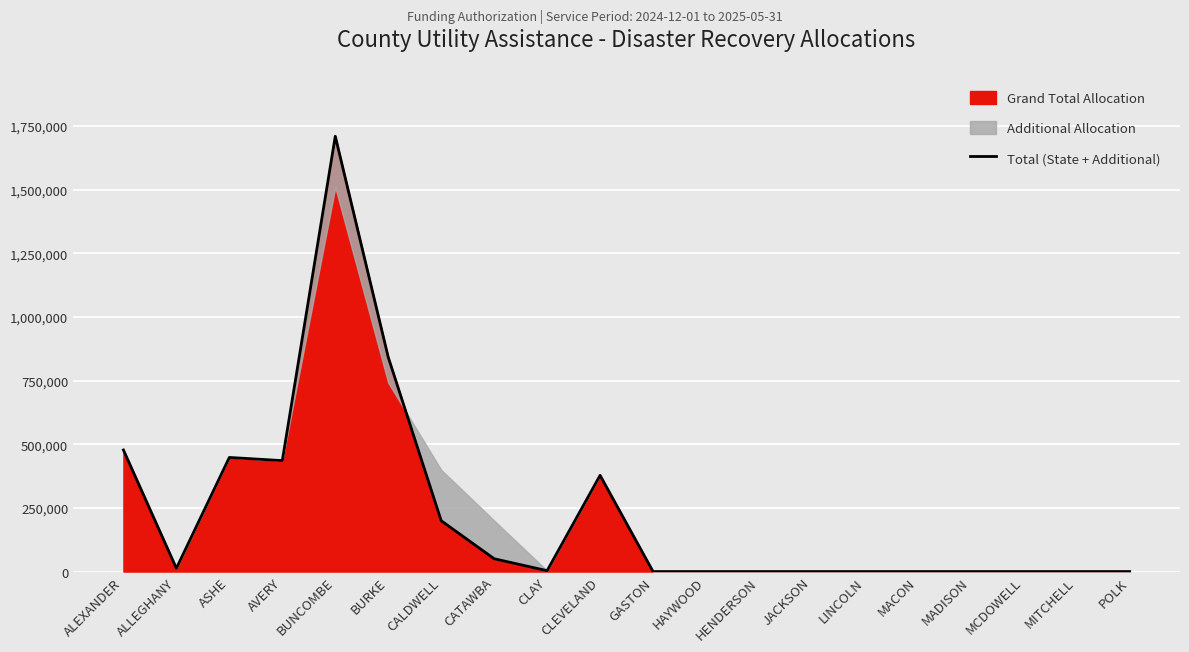

What is the label of the 6th point from the right?

LINCOLN